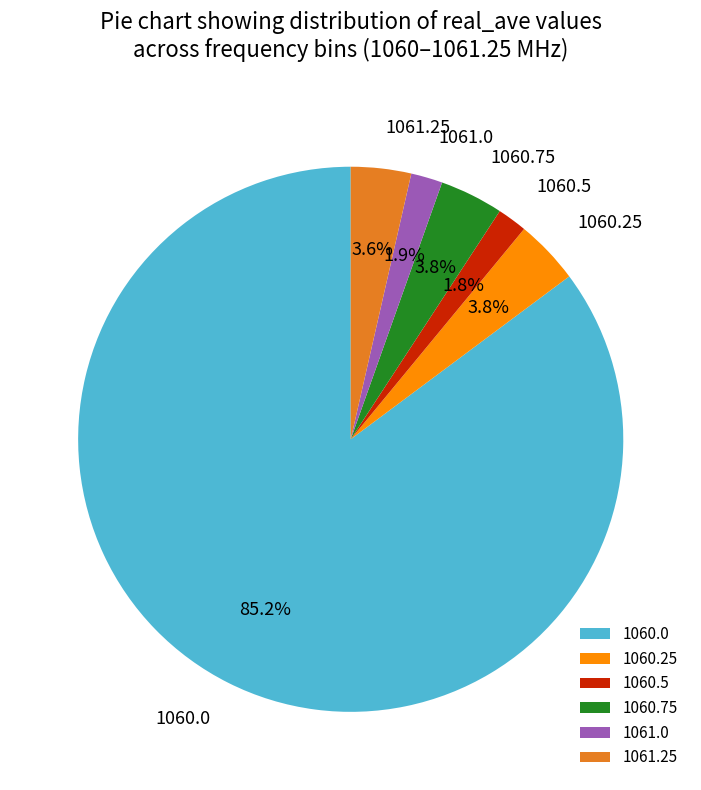

What is the total percentage of 1060.25 and 1061.25?

7.4%